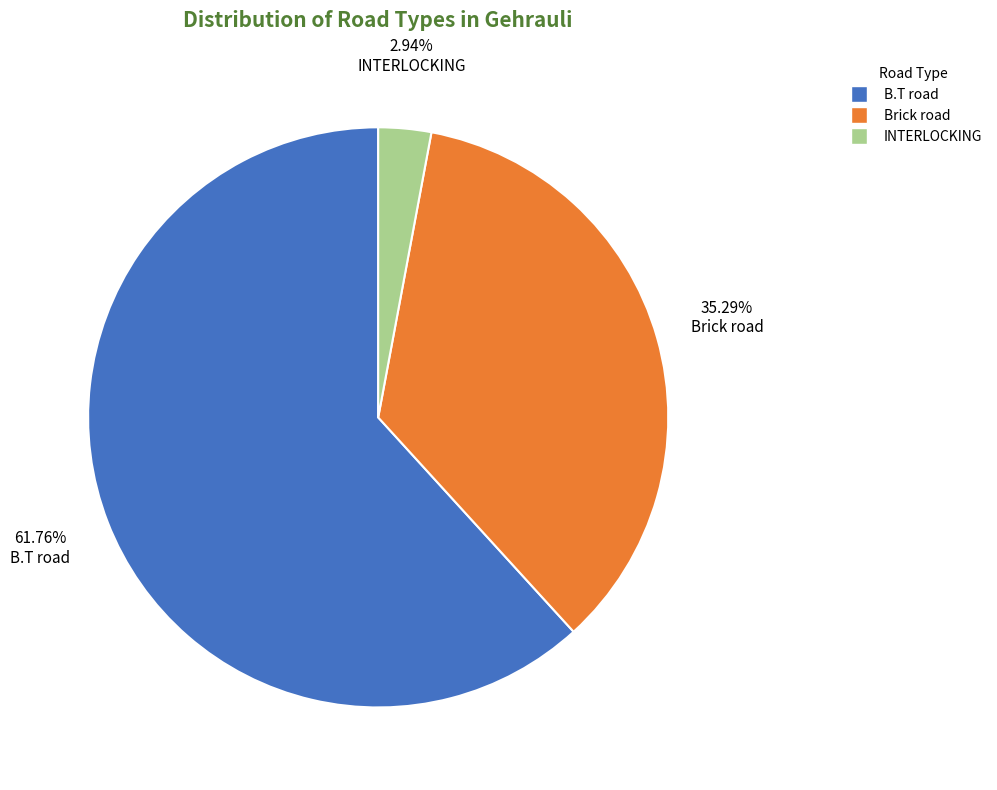

Approximately how many times larger is the value at Brick road compared to INTERLOCKING?

12.0